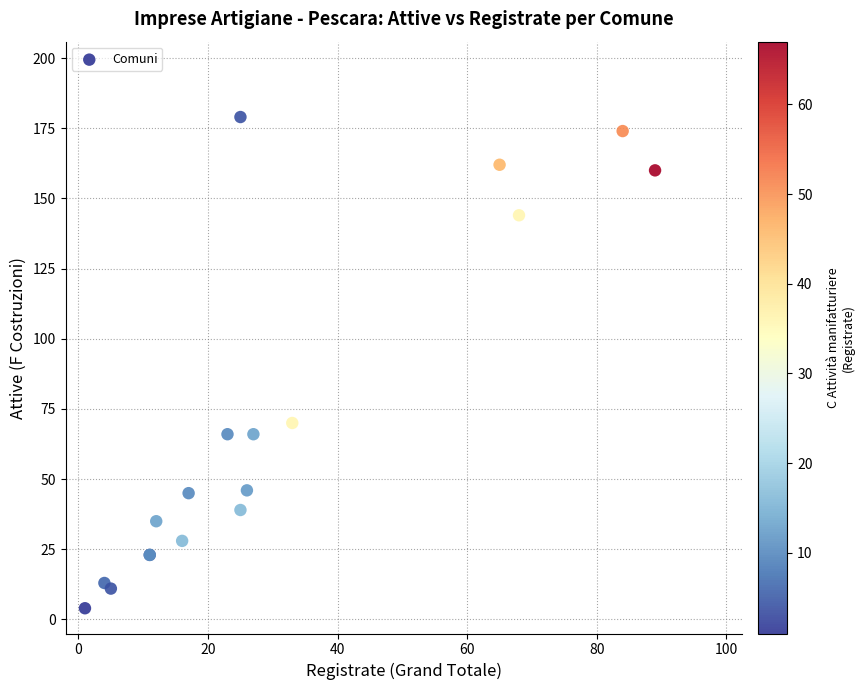

What Y value in the scatter plot is closest to 91?

70